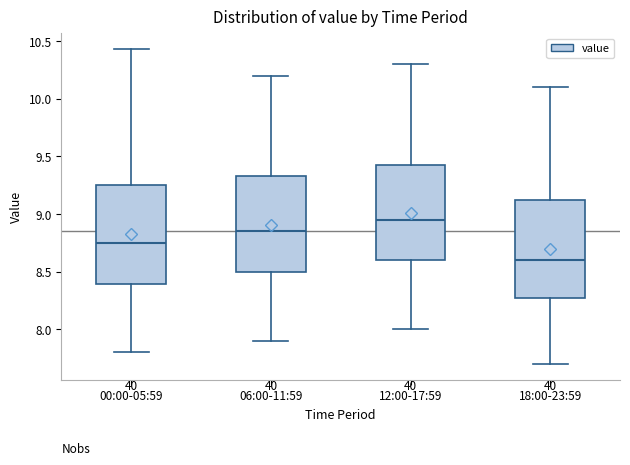

Which box has the highest median line?

12:00-17:59